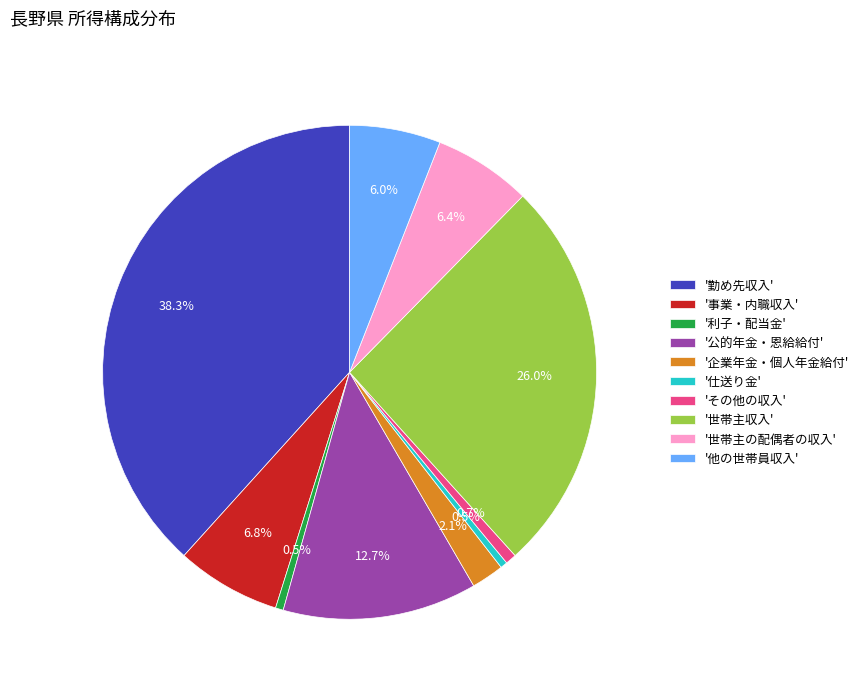

To the nearest percent, what is the average slice percentage?

10%